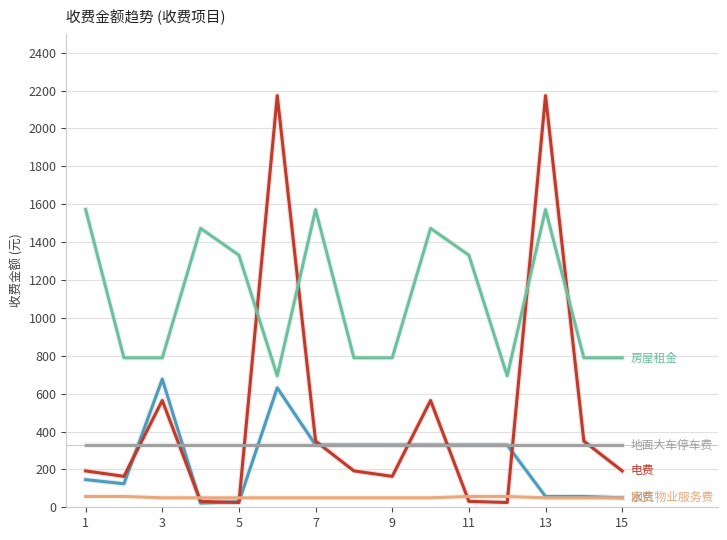

What is the maximum value shown in the chart?

2173.2